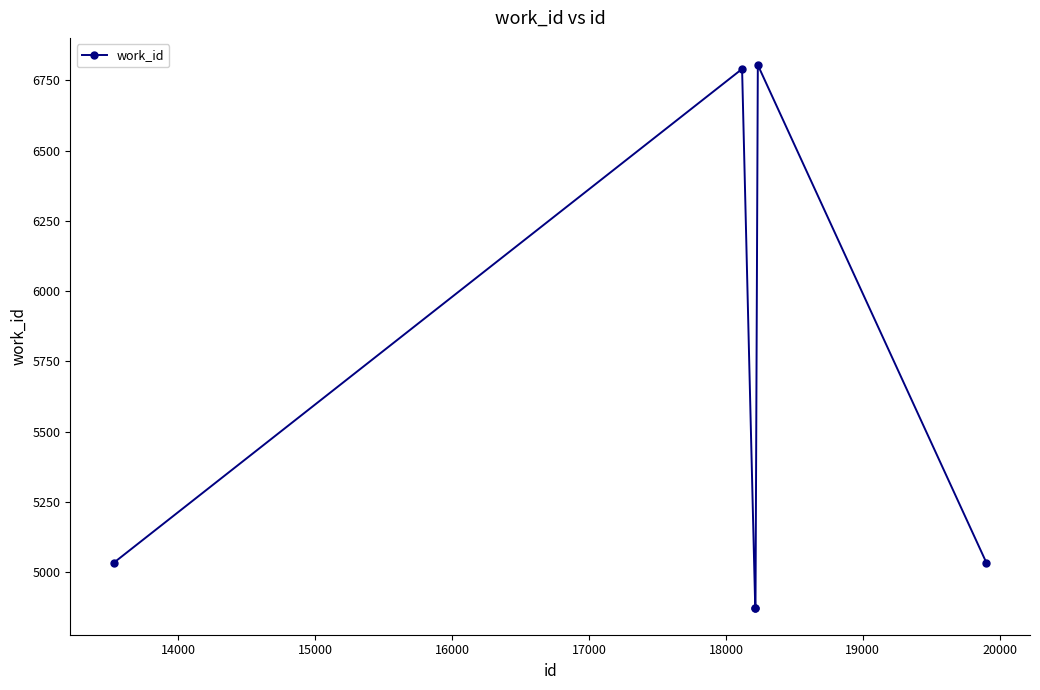

Reading left to right, list all the values displayed in this chart.

5033	6791	4873	4873	6805	5033